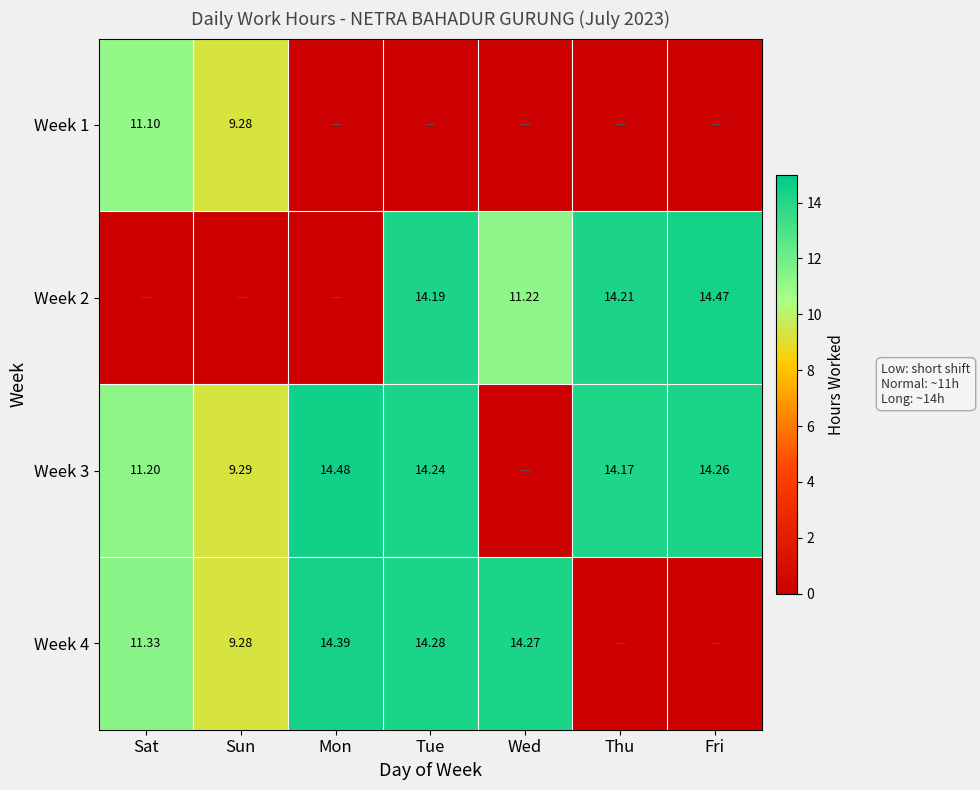

How many distinct data groups are displayed?

4